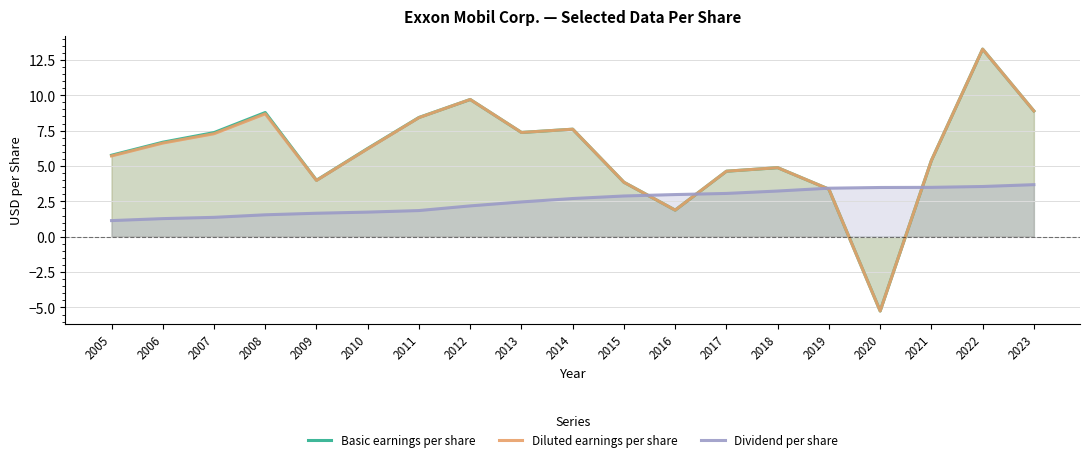

What is the difference between the maximum and minimum values in the Dividend per share series?

2.5